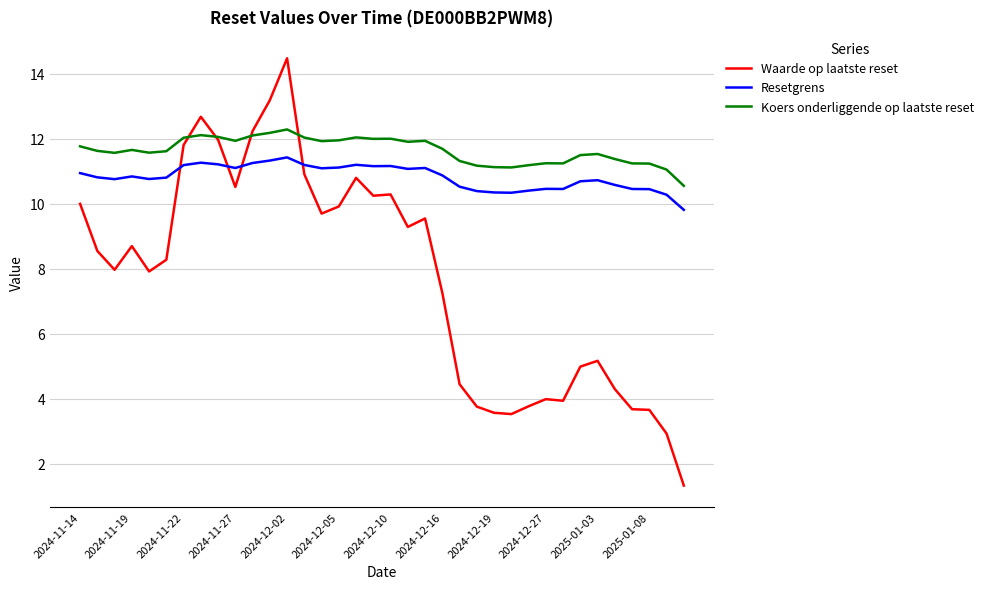

List the series in order of their overall mean, highest first.

Koers onderliggende op laatste reset, Resetgrens, Waarde op laatste reset